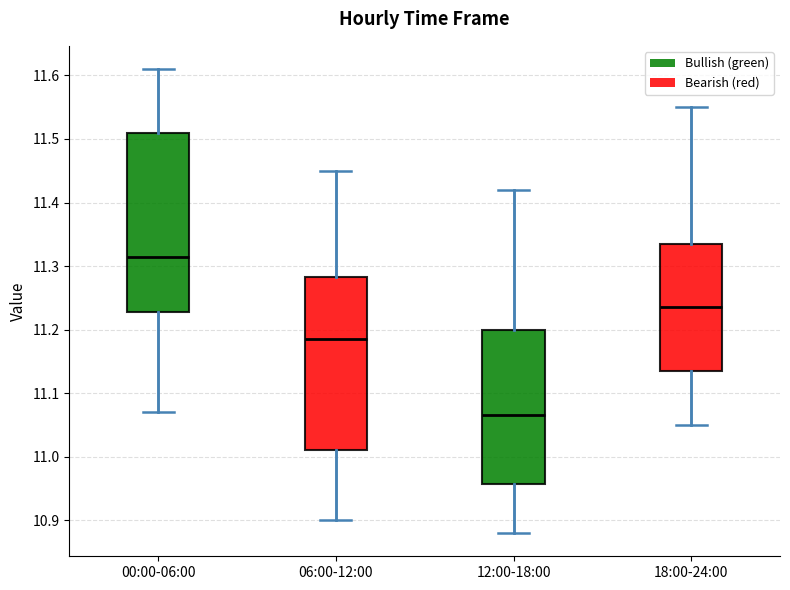

Where does the median line of the box for 06:00-12:00 sit on the y-axis? The values are not printed on the chart, so give them approximately, as read against the axis.

11.19